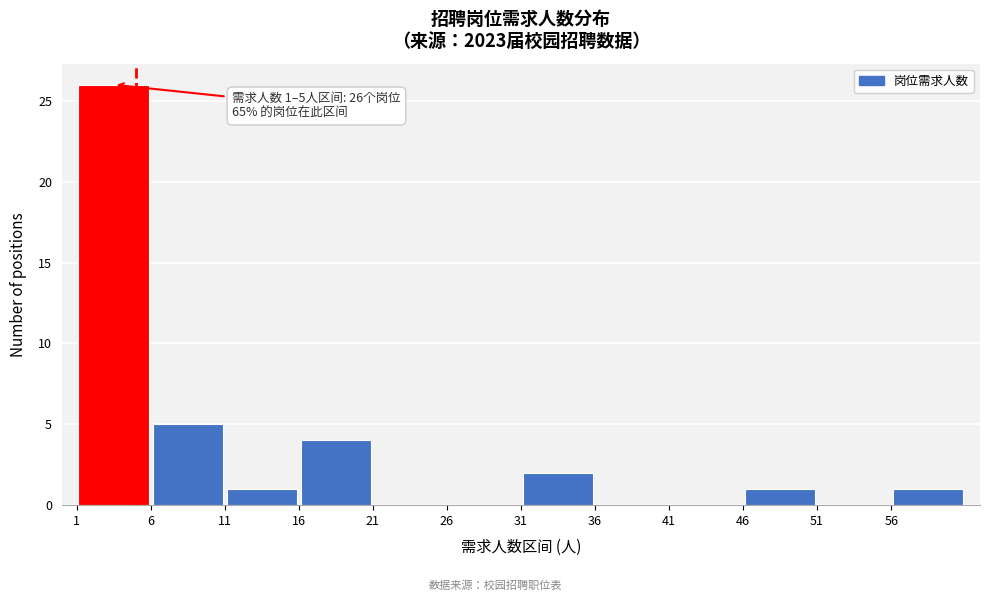

Which range on the x-axis has the tallest bar?

1 to 6